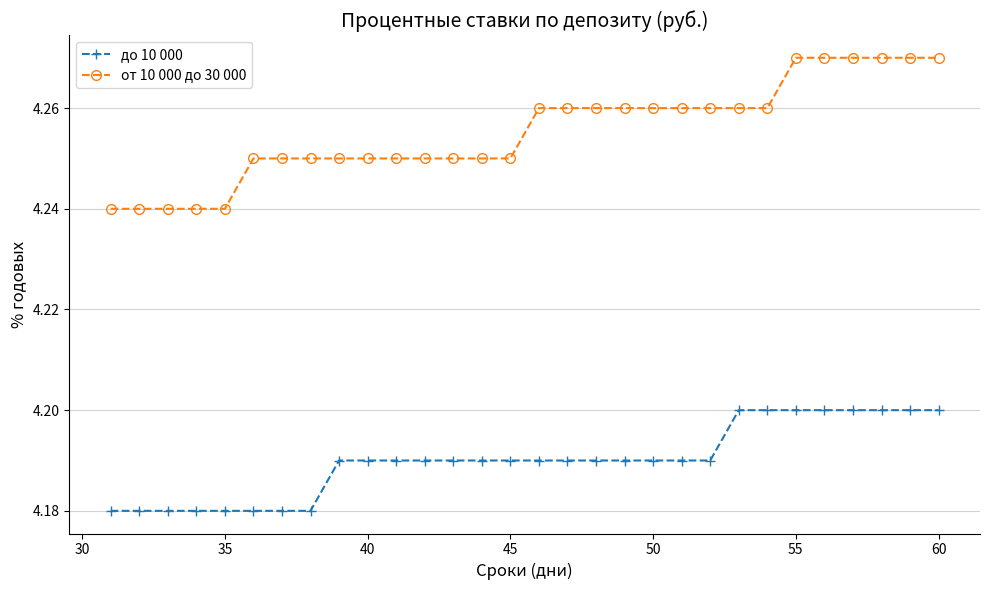

Count the до 10 000 values in the range 4 to 5.

30